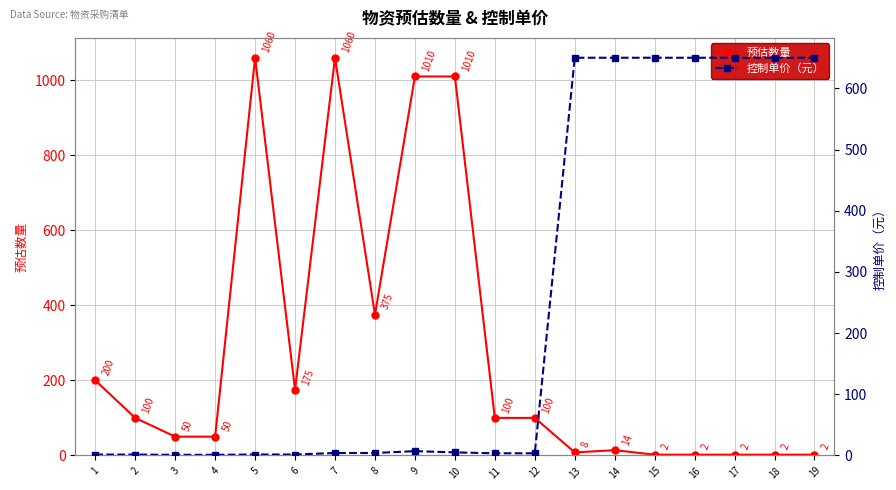

Rank the categories by 预估数量 value from highest to lowest.

5, 7, 9, 10, 8, 1, 6, 2, 11, 12, 3, 4, 14, 13, 15, 16, 17, 18, 19